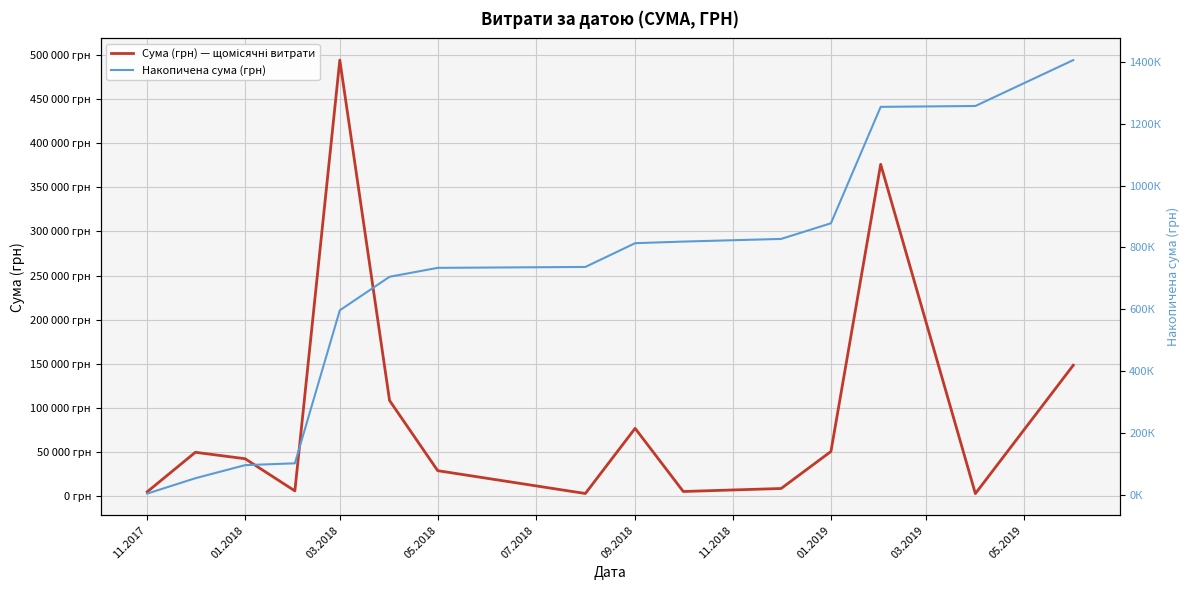

How many series are shown in this chart?

2